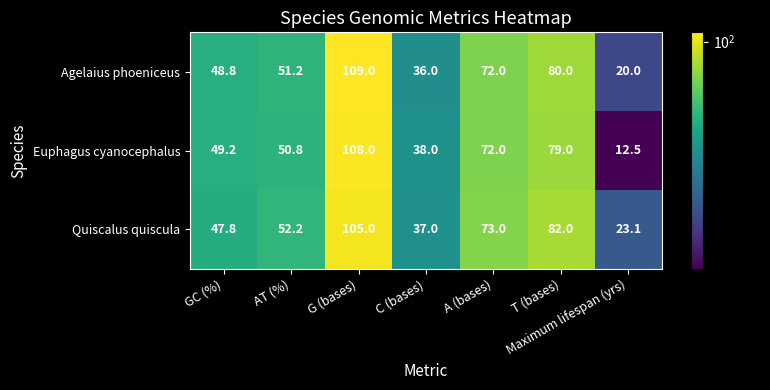

The Euphagus cyanocephalus series shows 49.2 at GC (%). True or false?

True